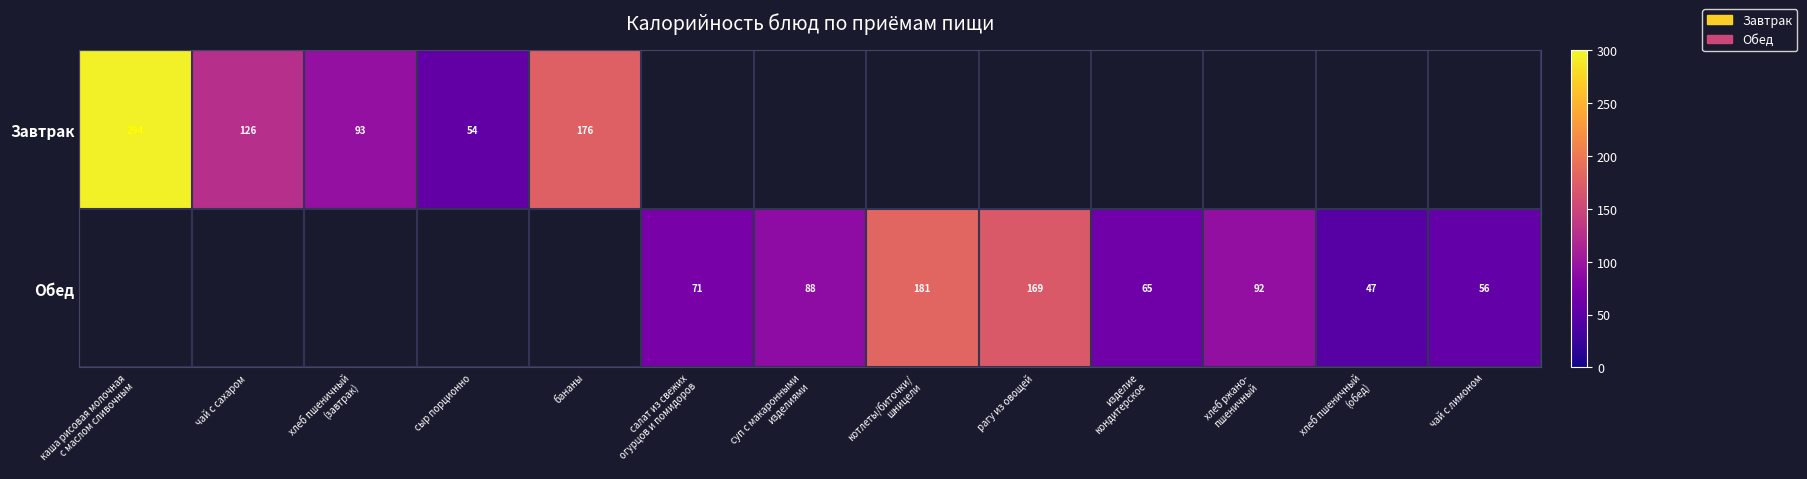

Is it true that Завтрак equals 176 at бананы?

True